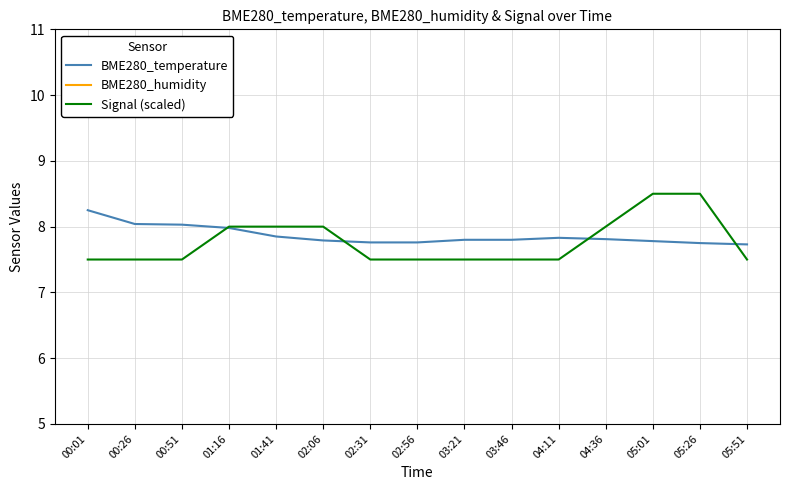

Where is the first local maximum for BME280_temperature?

04:11